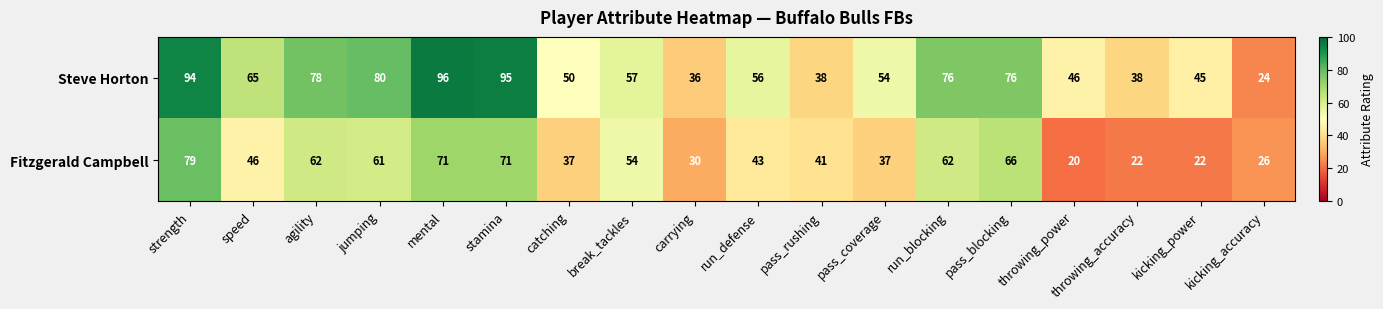

What is the difference between the highest and lowest values at carrying?

6